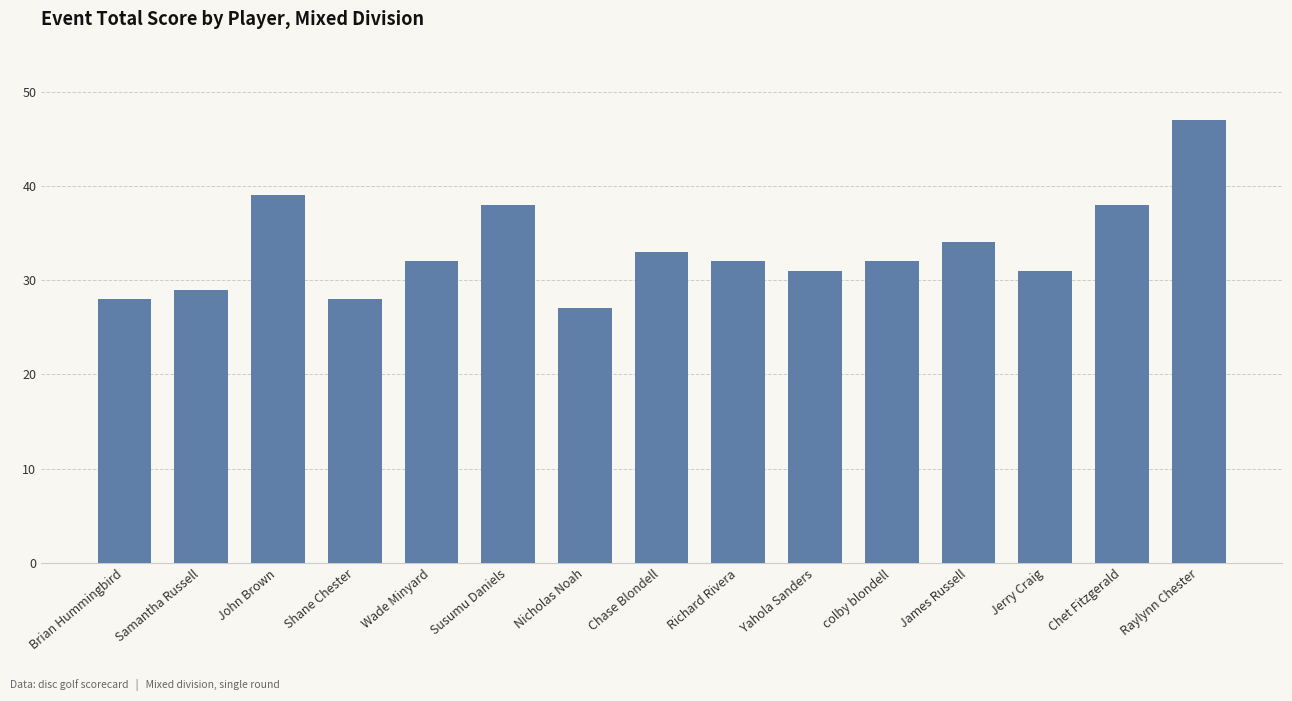

Which label corresponds to the smallest value in the chart?

Nicholas Noah